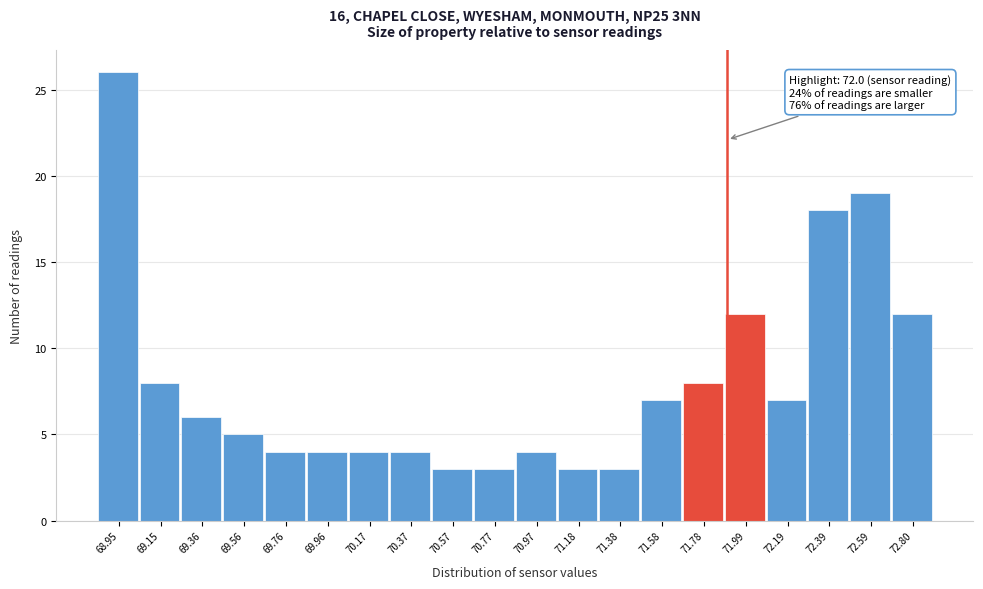

Reading left to right, list all the values displayed in this chart.

68.95=26	69.15=8	69.36=6	69.56=5	69.76=4	69.96=4	70.17=4	70.37=4	70.57=3	70.77=3	70.97=4	71.18=3	71.38=3	71.58=7	71.78=8	71.99=12	72.19=7	72.39=18	72.59=19	72.80=12